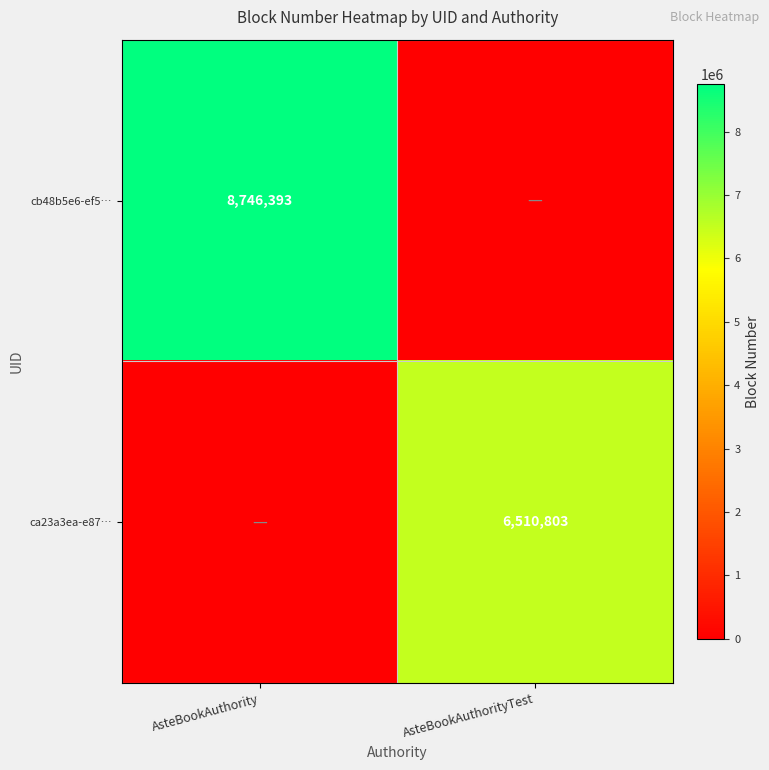

The value of cb48b5e6-ef5… at AsteBookAuthority is 8746393. True or false?

True